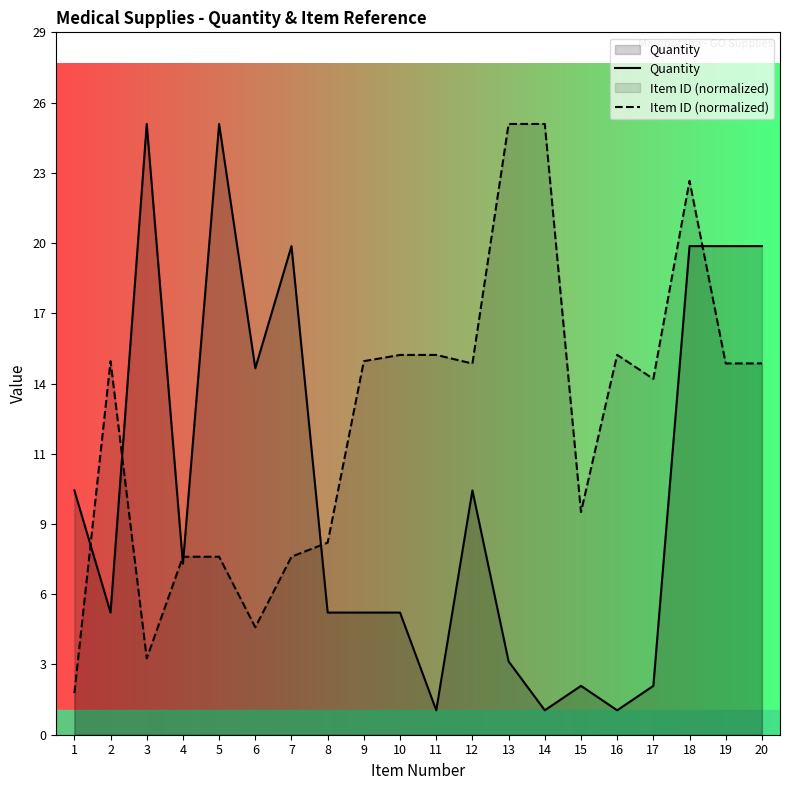

What is the minimum value shown in the chart?

1.0